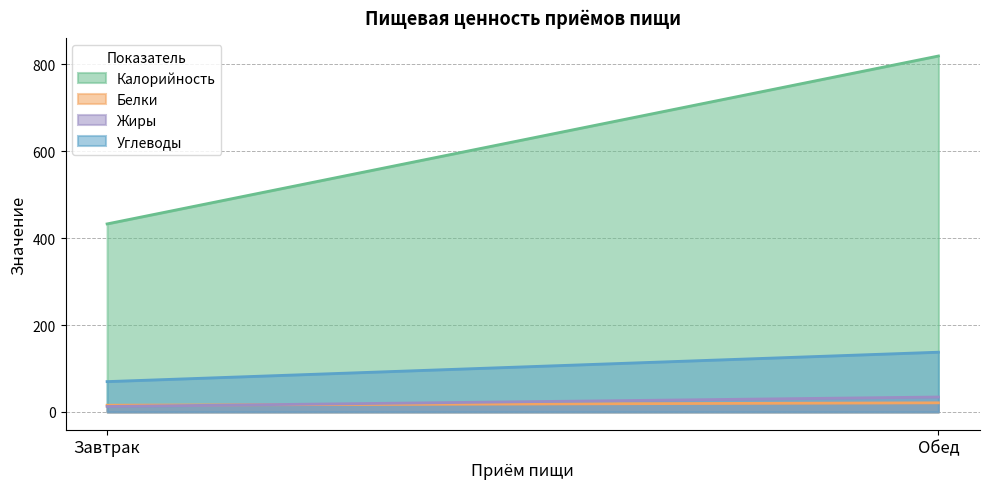

What is the difference between the Калорийность values at Обед and Завтрак?

386.6